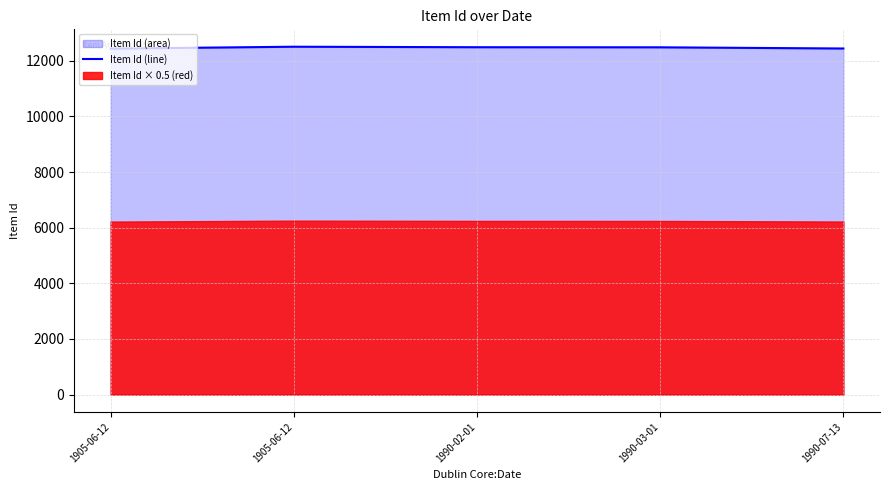

What is the difference between the maximum and second lowest values?

64